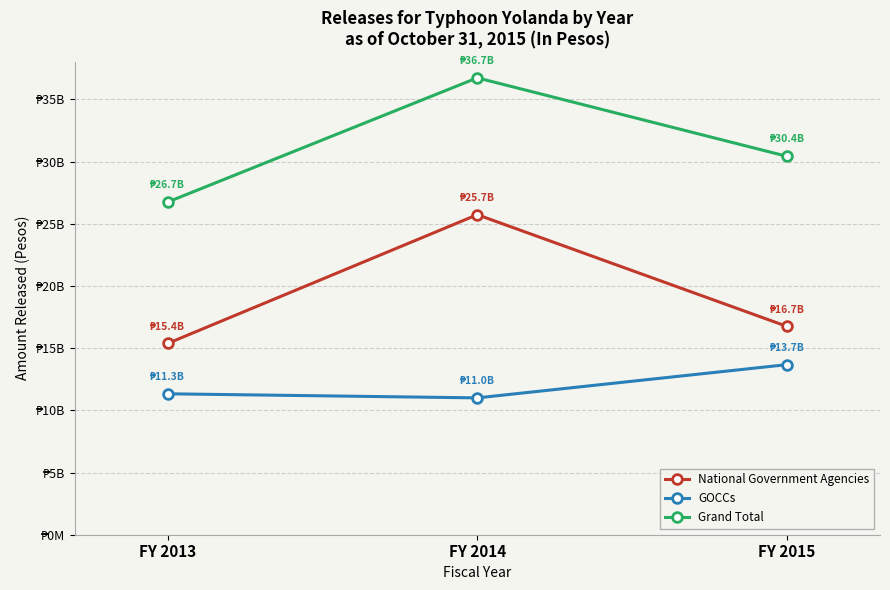

What are all the series names shown in the legend?

National Government Agencies, GOCCs, Grand Total